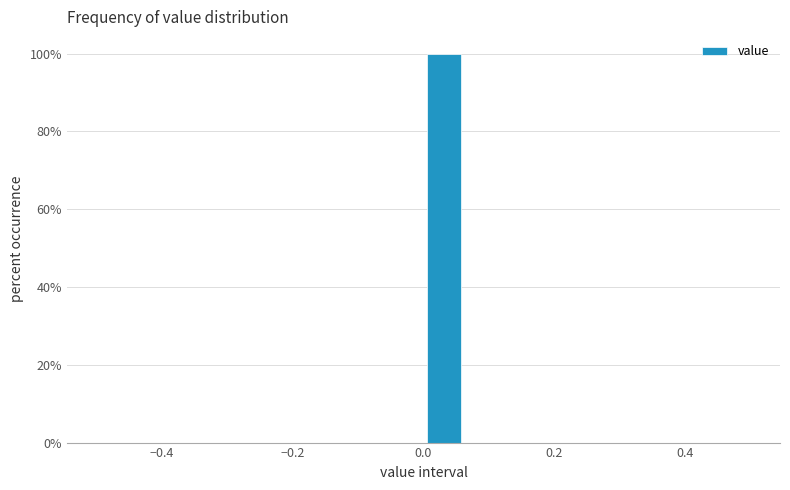

Around what value on the x-axis is the tallest bar? Give the approximate position of its centre, as read against the axis.

0.04